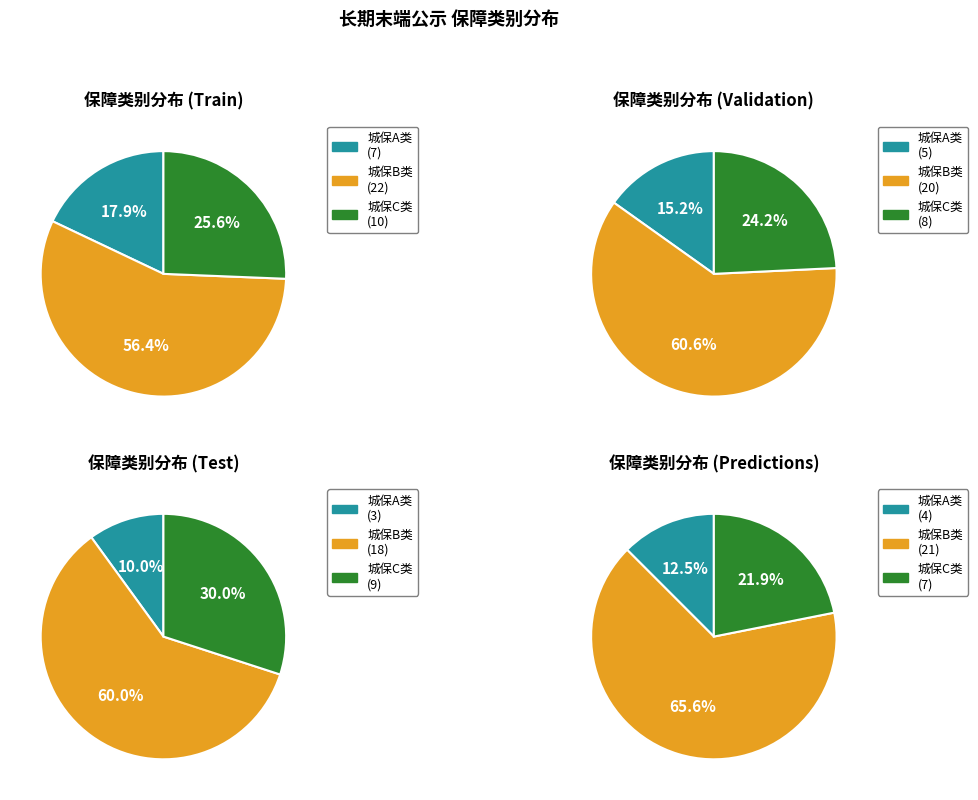

To the nearest percent, what is the average slice percentage?

33%